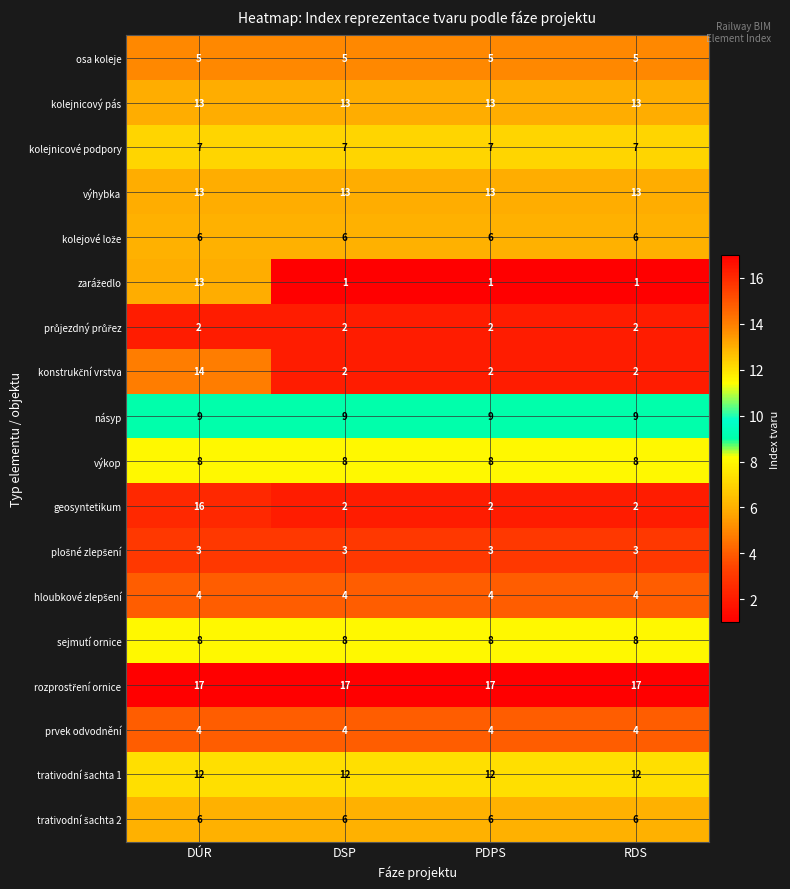

What is the spread (max minus min) of values at RDS?

16